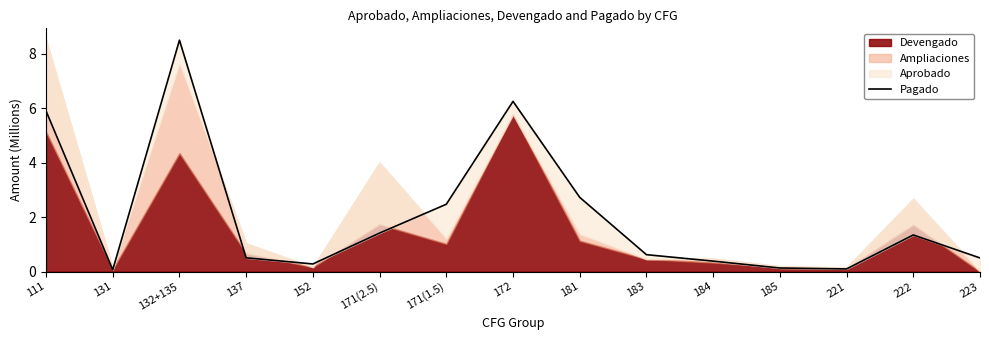

At which label is the value closest to 4?

181